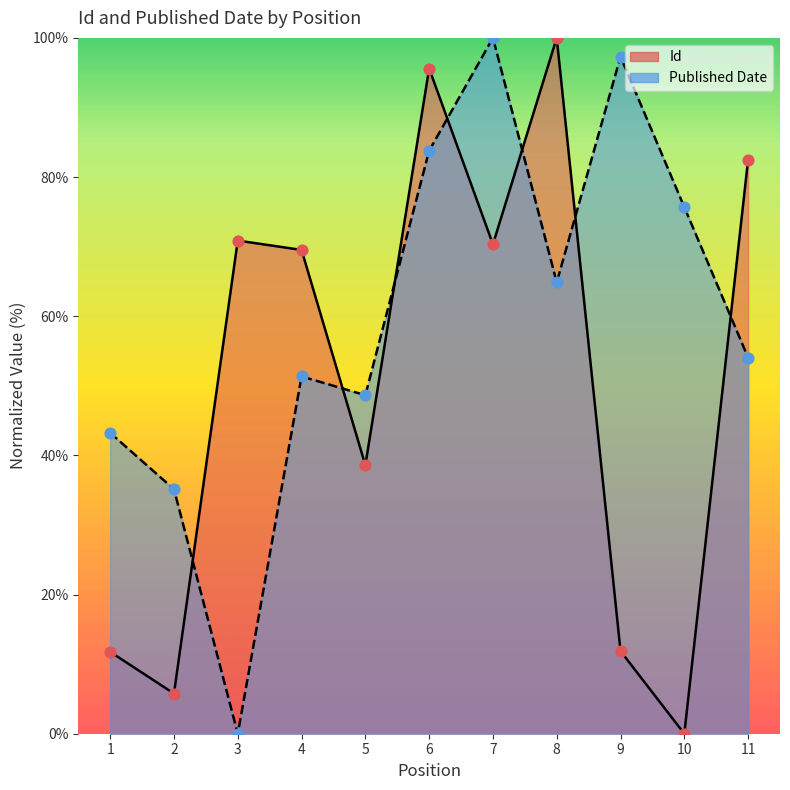

At which category is the sum across all series the highest?

6